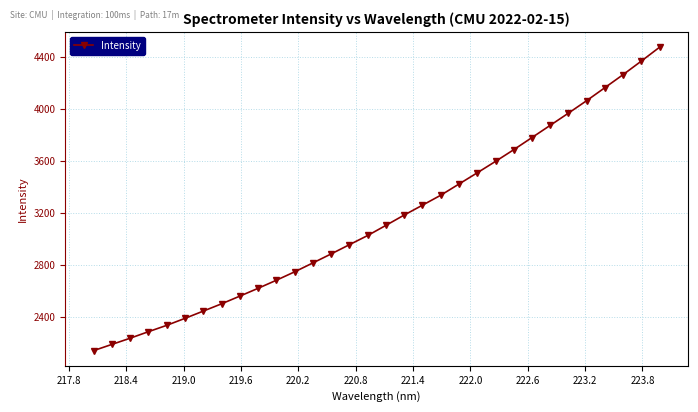

What is the sum of all values?

100920.2